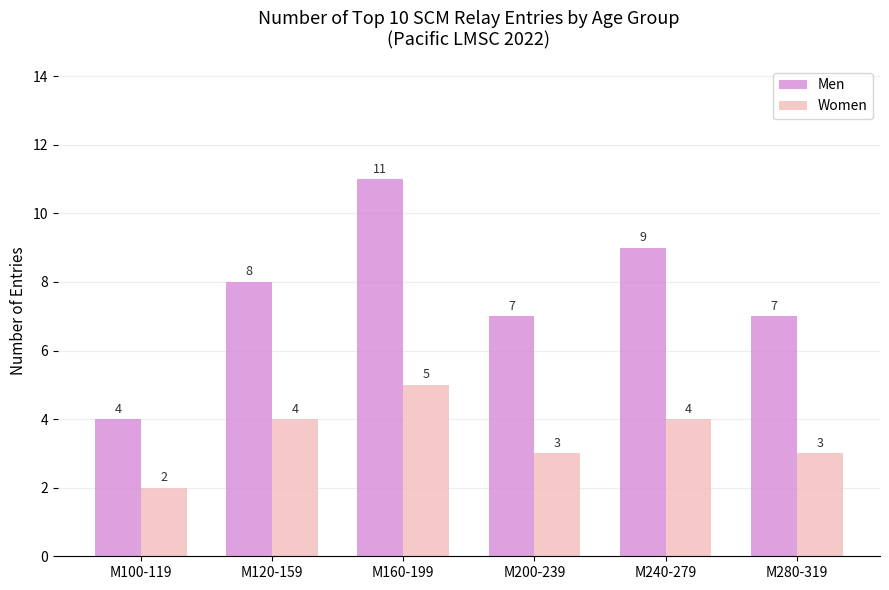

Which series has the widest spread of values?

Men